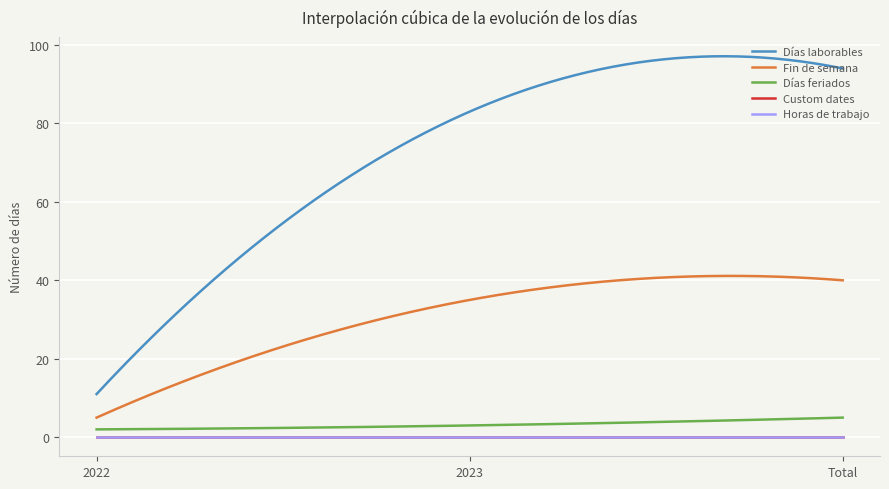

Does the chart have visible grid lines?

Yes